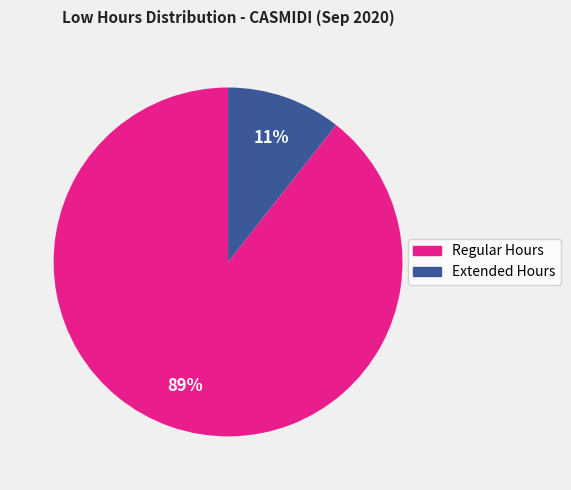

How many segments does this pie chart have?

2